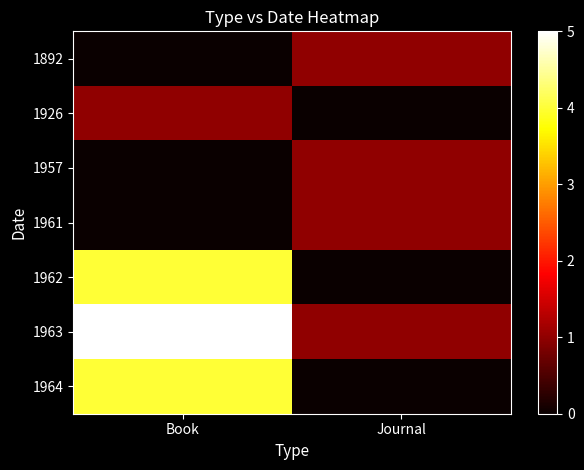

Which label corresponds to the largest value in the chart?

Book